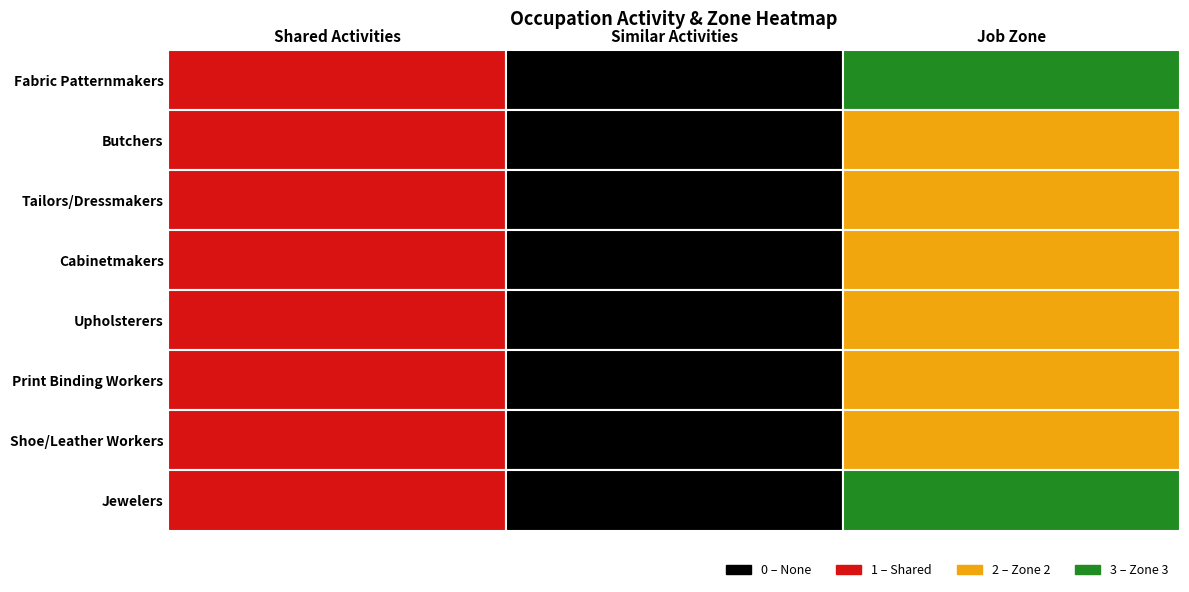

What is the difference between the maximum and minimum values in the Shoe and Leather Workers and Repairers series?

2